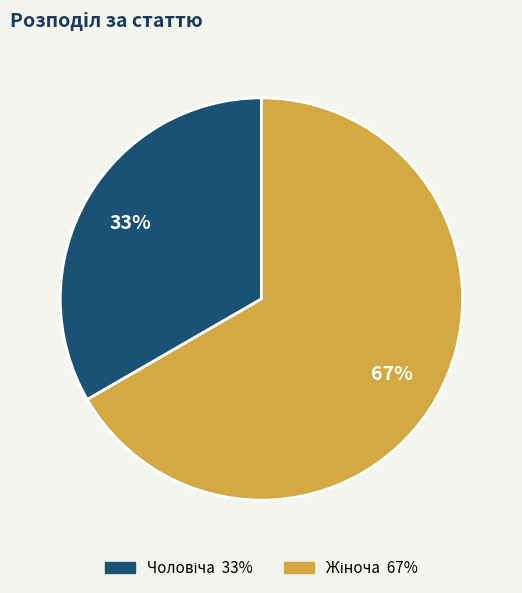

Is there any slice that represents more than half of the pie?

Yes